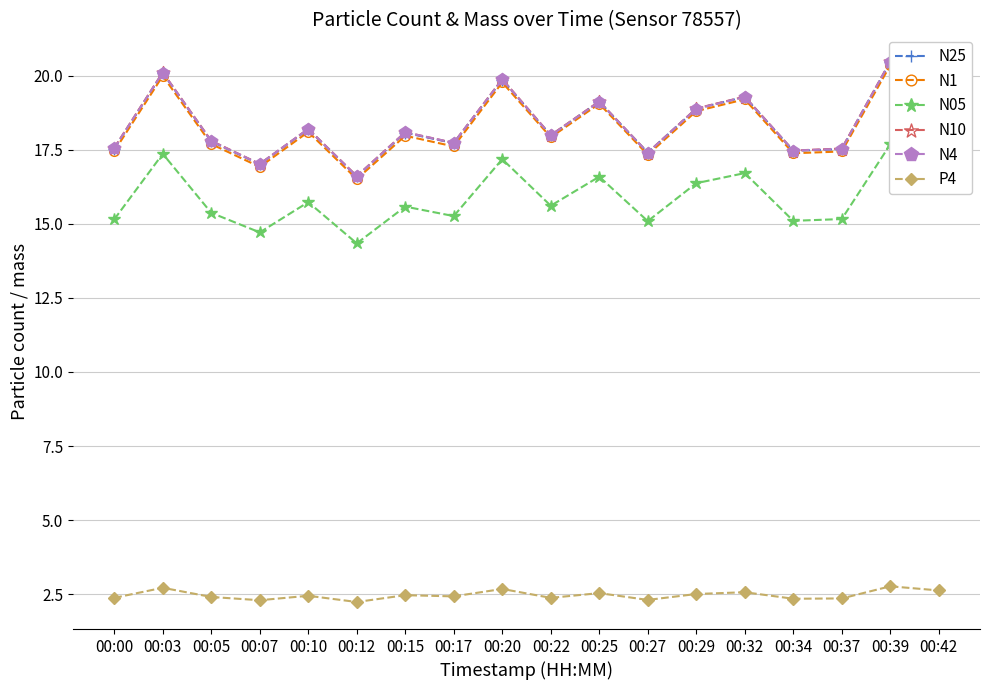

What is the average value of the N25 series?

18.3